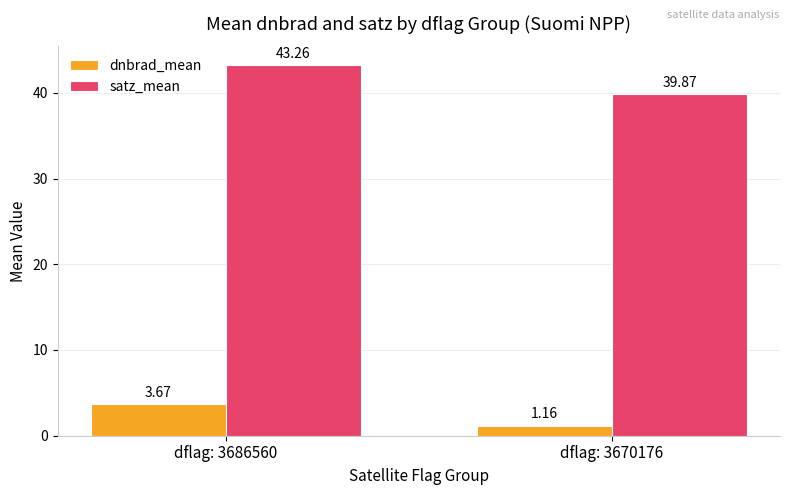

Are the bars grouped side by side (vs. stacked)?

Yes